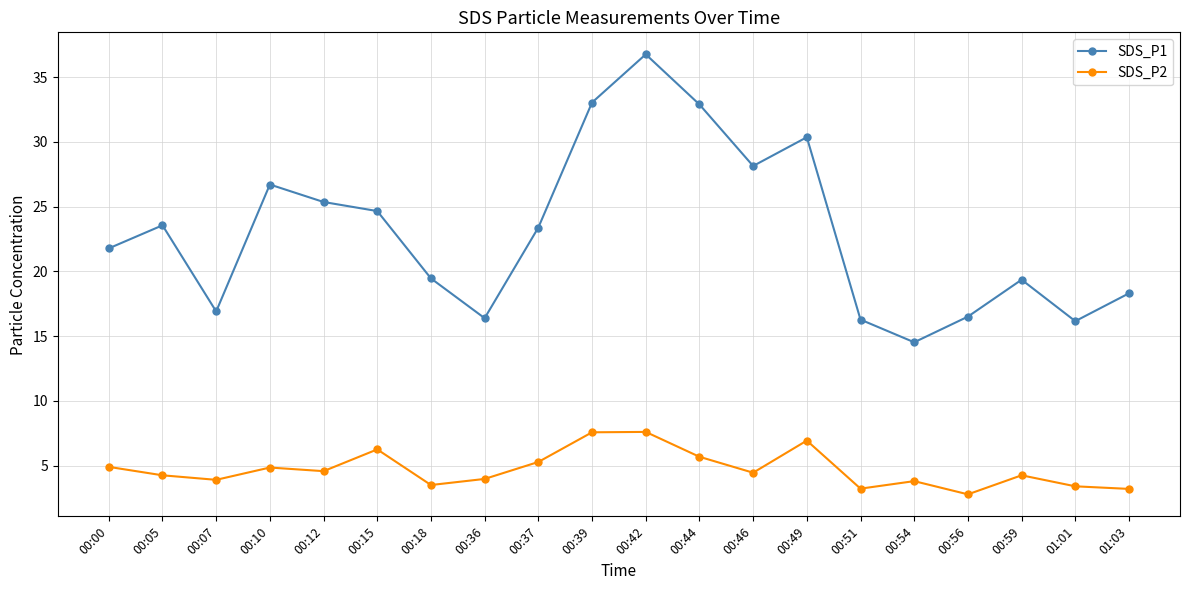

True or false: SDS_P1 has more than 2 points higher than both neighbors.

True